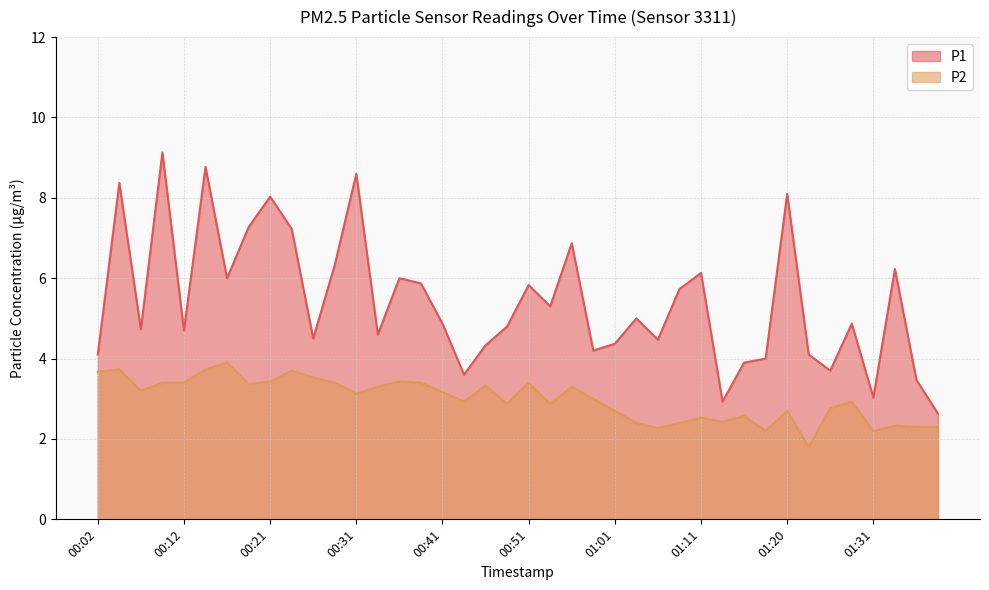

At which label does P1 first exceed 4?

00:02